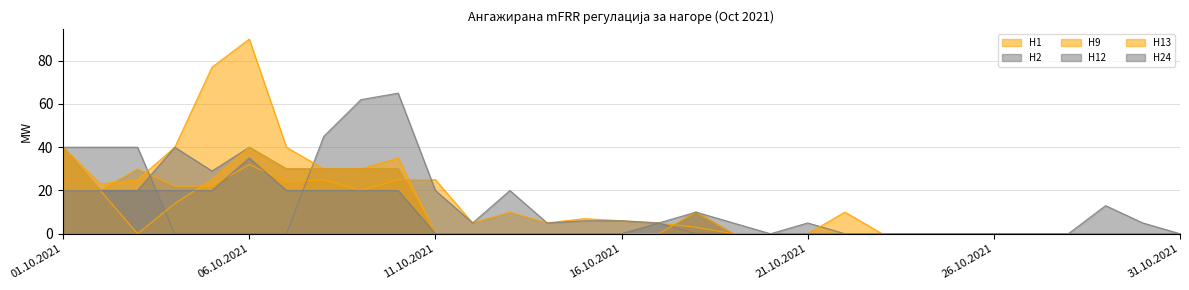

Reading left to right, list all the values displayed in this chart.

H1: 01.10.2021=20	02.10.2021=20	03.10.2021=30	04.10.2021=22	05.10.2021=22	06.10.2021=32	07.10.2021=24	08.10.2021=25	09.10.2021=20	10.10.2021=25	11.10.2021=25	12.10.2021=5	13.10.2021=10	14.10.2021=5	15.10.2021=7	16.10.2021=6	17.10.2021=5	18.10.2021=3	19.10.2021=0	20.10.2021=0	21.10.2021=0	22.10.2021=0	23.10.2021=0	24.10.2021=0	25.10.2021=0	26.10.2021=0	27.10.2021=0	28.10.2021=0	29.10.2021=0	30.10.2021=0	31.10.2021=0
H2: 01.10.2021=40	02.10.2021=40	03.10.2021=40	04.10.2021=0	05.10.2021=0	06.10.2021=0	07.10.2021=0	08.10.2021=45	09.10.2021=62	10.10.2021=65	11.10.2021=20	12.10.2021=5	13.10.2021=20	14.10.2021=5	15.10.2021=6	16.10.2021=6	17.10.2021=5	18.10.2021=0	19.10.2021=0	20.10.2021=0	21.10.2021=5	22.10.2021=0	23.10.2021=0	24.10.2021=0	25.10.2021=0	26.10.2021=0	27.10.2021=0	28.10.2021=0	29.10.2021=13	30.10.2021=5	31.10.2021=0
H9: 01.10.2021=40	02.10.2021=23	03.10.2021=25	04.10.2021=40	05.10.2021=77	06.10.2021=90	07.10.2021=40	08.10.2021=30	09.10.2021=30	10.10.2021=35	11.10.2021=0	12.10.2021=0	13.10.2021=0	14.10.2021=0	15.10.2021=0	16.10.2021=0	17.10.2021=0	18.10.2021=10	19.10.2021=0	20.10.2021=0	21.10.2021=0	22.10.2021=10	23.10.2021=0	24.10.2021=0	25.10.2021=0	26.10.2021=0	27.10.2021=0	28.10.2021=0	29.10.2021=0	30.10.2021=0	31.10.2021=0
H12: 01.10.2021=40	02.10.2021=20	03.10.2021=20	04.10.2021=40	05.10.2021=29	06.10.2021=40	07.10.2021=30	08.10.2021=30	09.10.2021=30	10.10.2021=30	11.10.2021=0	12.10.2021=0	13.10.2021=0	14.10.2021=0	15.10.2021=0	16.10.2021=0	17.10.2021=0	18.10.2021=10	19.10.2021=0	20.10.2021=0	21.10.2021=0	22.10.2021=0	23.10.2021=0	24.10.2021=0	25.10.2021=0	26.10.2021=0	27.10.2021=0	28.10.2021=0	29.10.2021=0	30.10.2021=0	31.10.2021=0
H13: 01.10.2021=40	02.10.2021=20	03.10.2021=0	04.10.2021=14	05.10.2021=25	06.10.2021=40	07.10.2021=30	08.10.2021=30	09.10.2021=30	10.10.2021=30	11.10.2021=0	12.10.2021=0	13.10.2021=0	14.10.2021=0	15.10.2021=0	16.10.2021=0	17.10.2021=0	18.10.2021=10	19.10.2021=0	20.10.2021=0	21.10.2021=0	22.10.2021=0	23.10.2021=0	24.10.2021=0	25.10.2021=0	26.10.2021=0	27.10.2021=0	28.10.2021=0	29.10.2021=0	30.10.2021=0	31.10.2021=0
H24: 01.10.2021=20	02.10.2021=20	03.10.2021=20	04.10.2021=20	05.10.2021=20	06.10.2021=35	07.10.2021=20	08.10.2021=20	09.10.2021=20	10.10.2021=20	11.10.2021=0	12.10.2021=0	13.10.2021=0	14.10.2021=0	15.10.2021=0	16.10.2021=0	17.10.2021=5	18.10.2021=10	19.10.2021=5	20.10.2021=0	21.10.2021=0	22.10.2021=0	23.10.2021=0	24.10.2021=0	25.10.2021=0	26.10.2021=0	27.10.2021=0	28.10.2021=0	29.10.2021=0	30.10.2021=0	31.10.2021=0